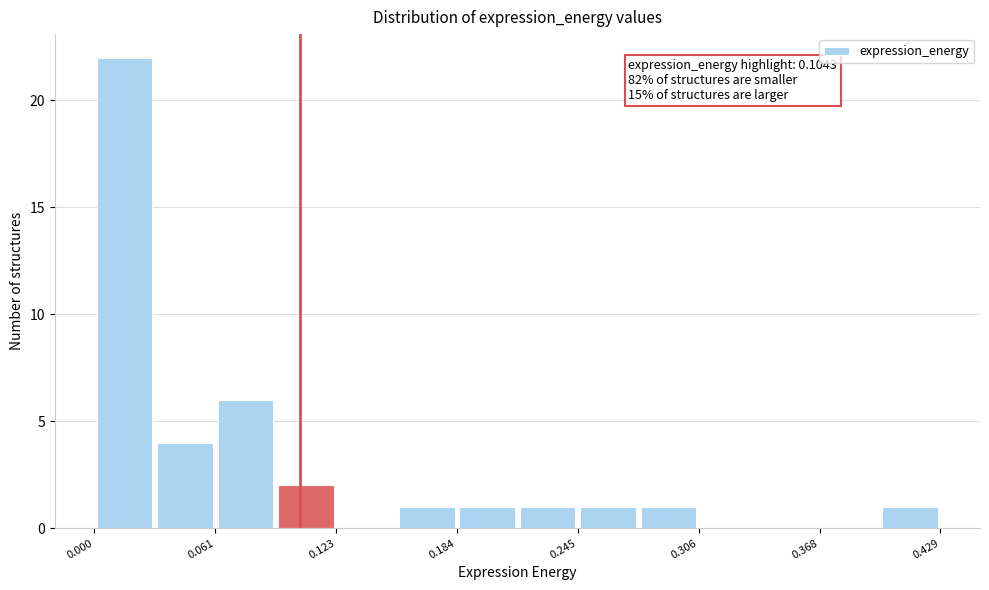

Read against the x-axis, roughly where is the centre of the tallest bar?

0.02